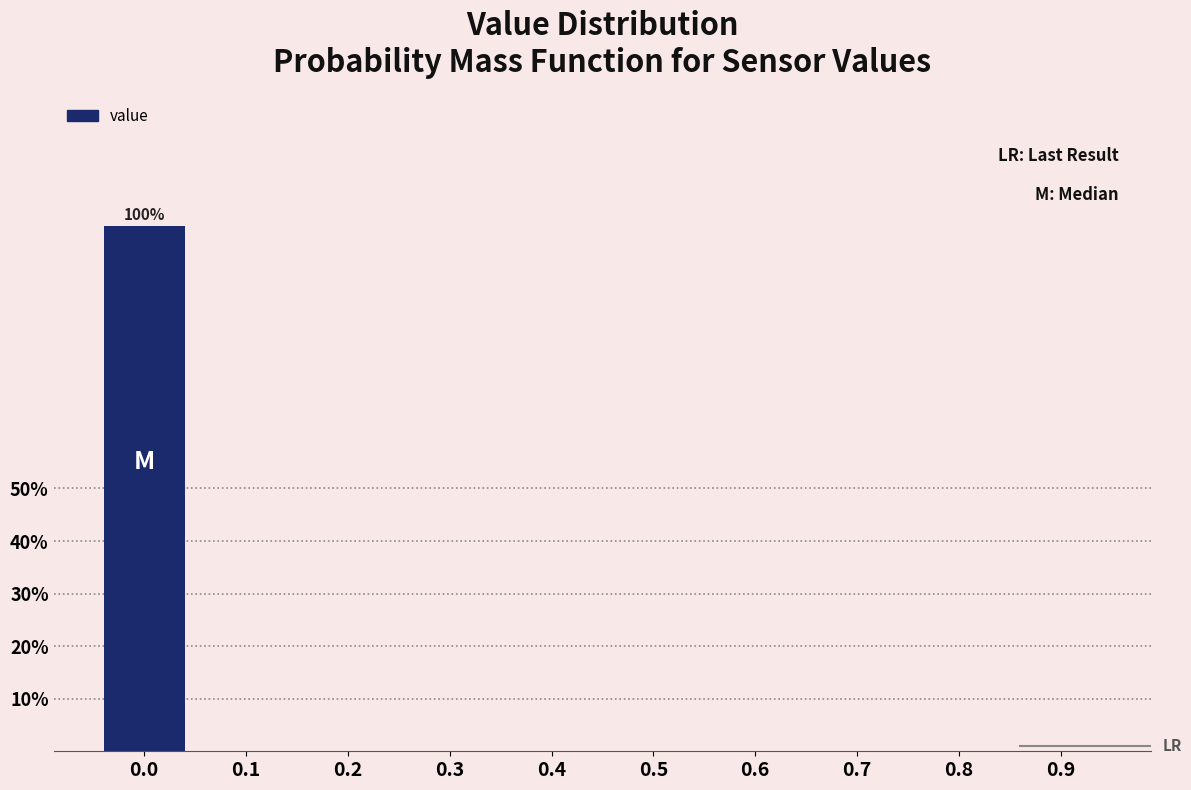

Reading left to right, transcribe all the data shown in this chart.

0.0=100	0.1=0	0.2=0	0.3=0	0.4=0	0.5=0	0.6=0	0.7=0	0.8=0	0.9=0